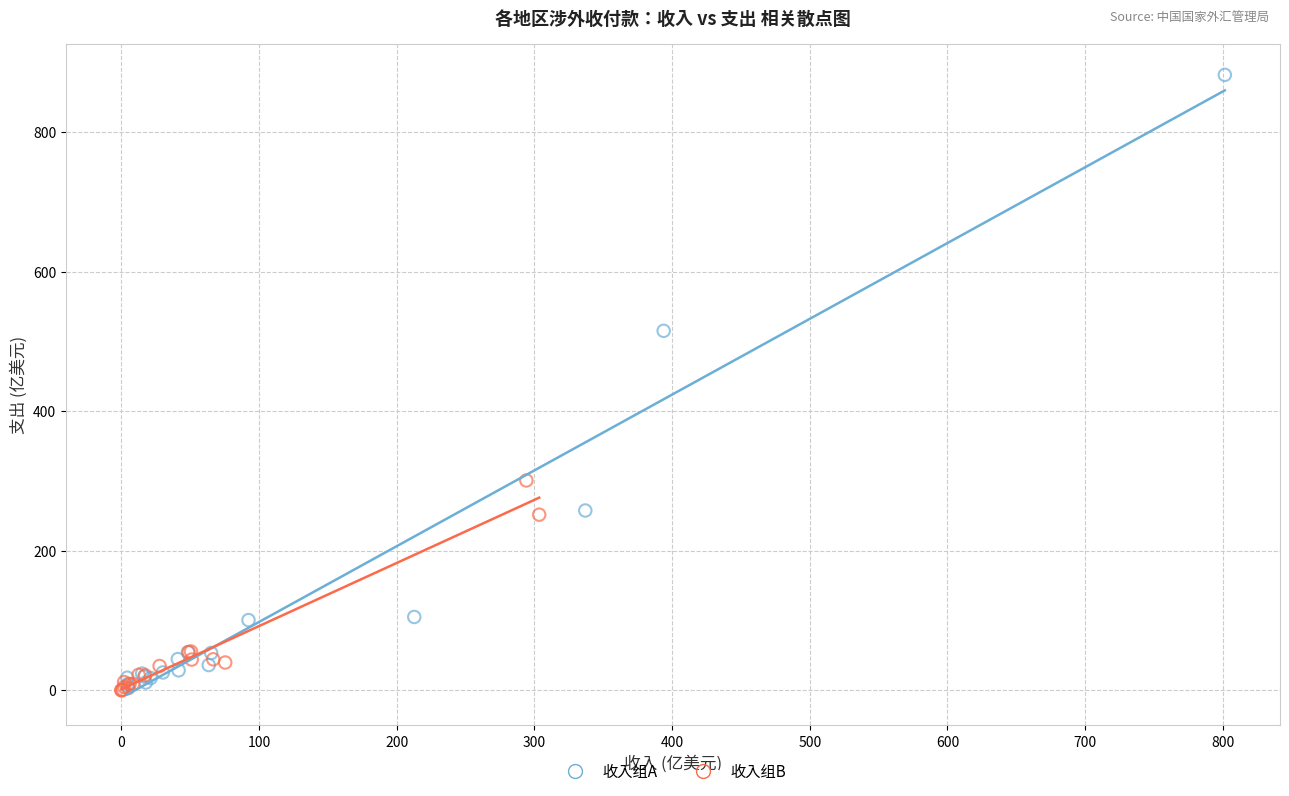

Which series reaches the maximum Y coordinate?

收入组A